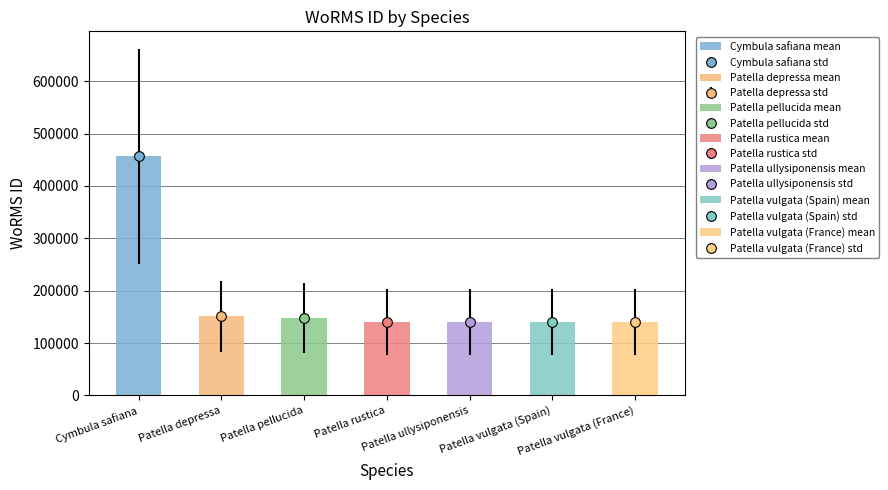

What is the difference between the maximum and second lowest values?

315978